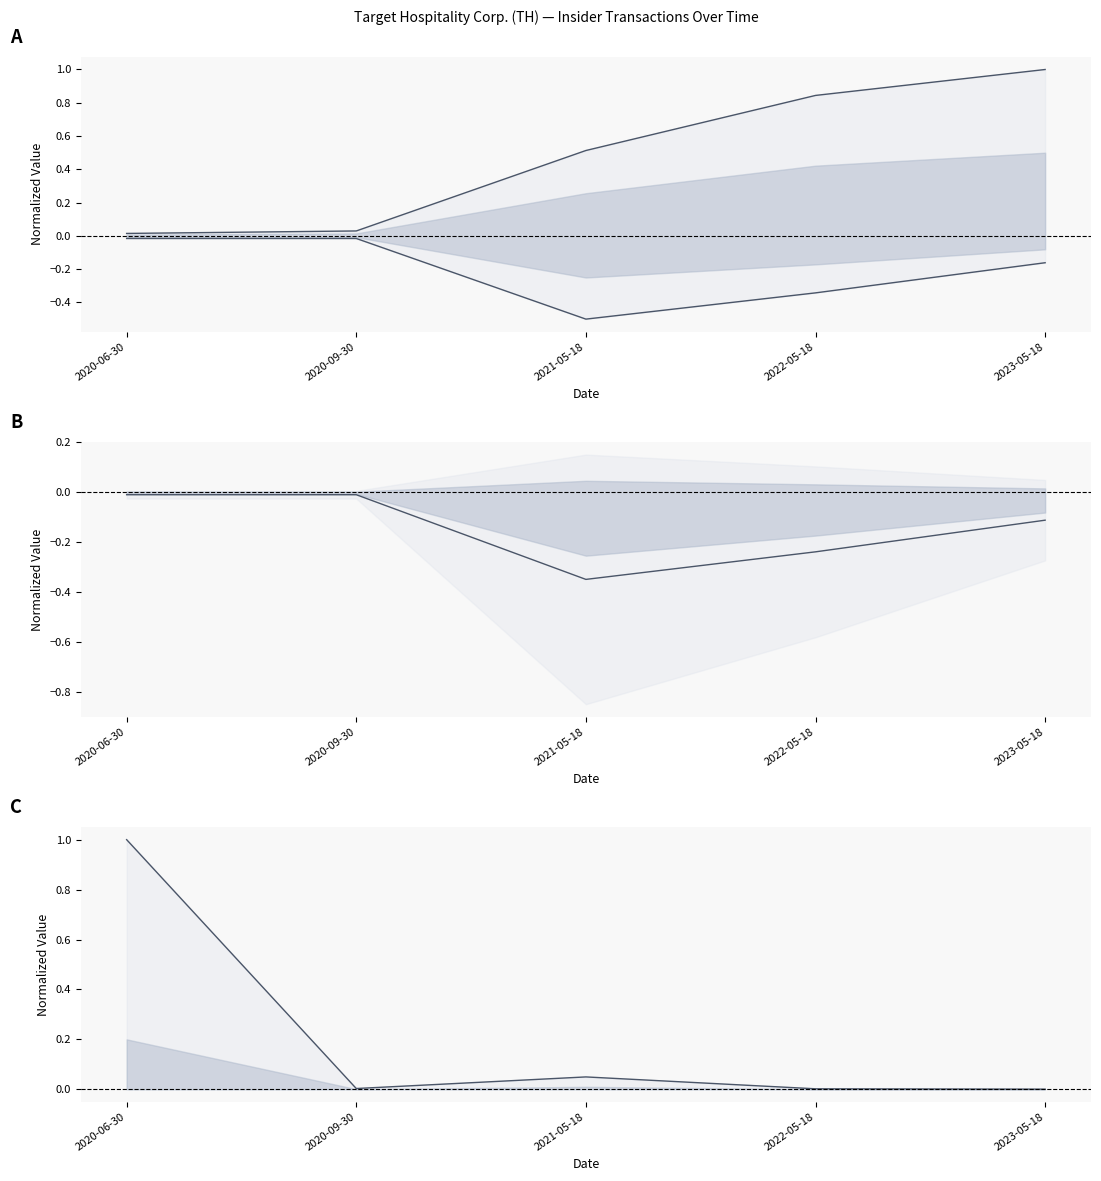

True or false: Pct Change line and Mid line intersect in this chart.

False